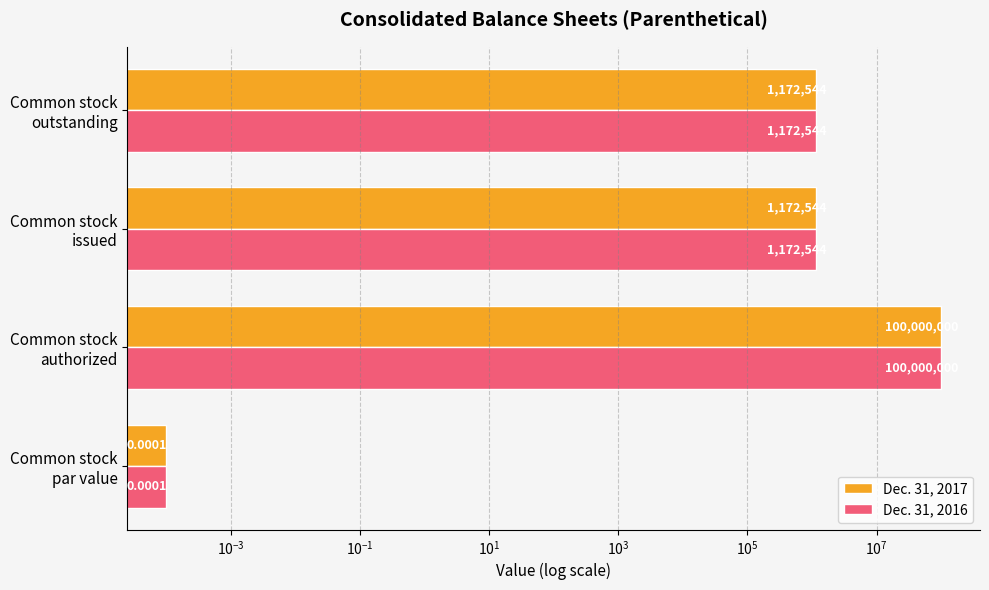

Rank the series at Common stock issued from highest to lowest value.

Dec. 31, 2017, Dec. 31, 2016